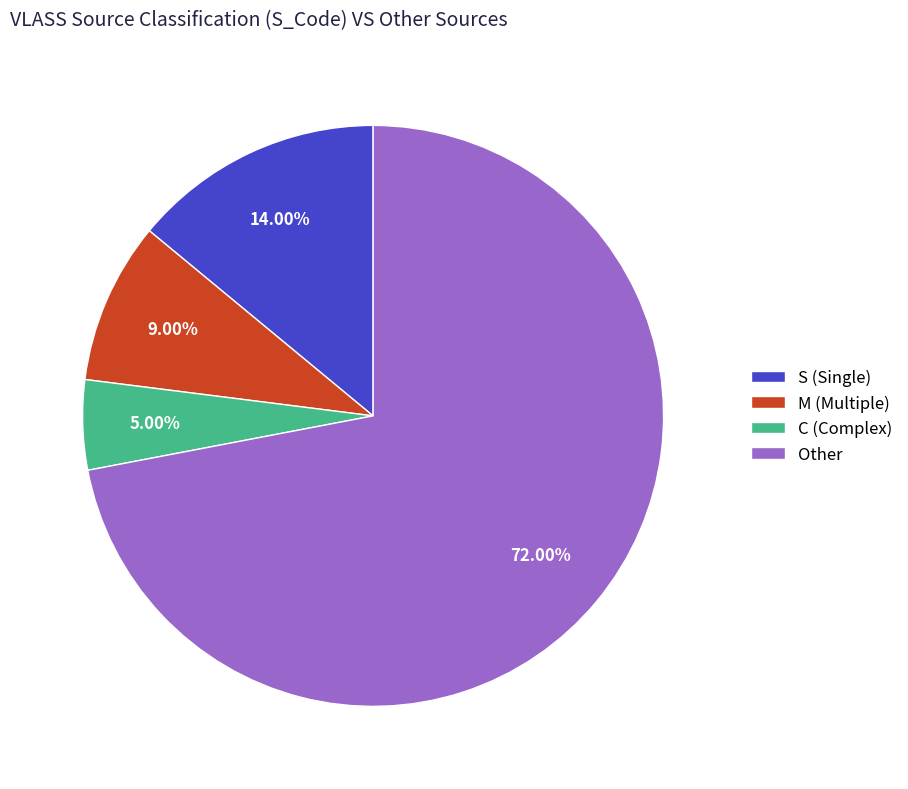

To the nearest percent, what is the difference between the C and S slice percentages?

9%